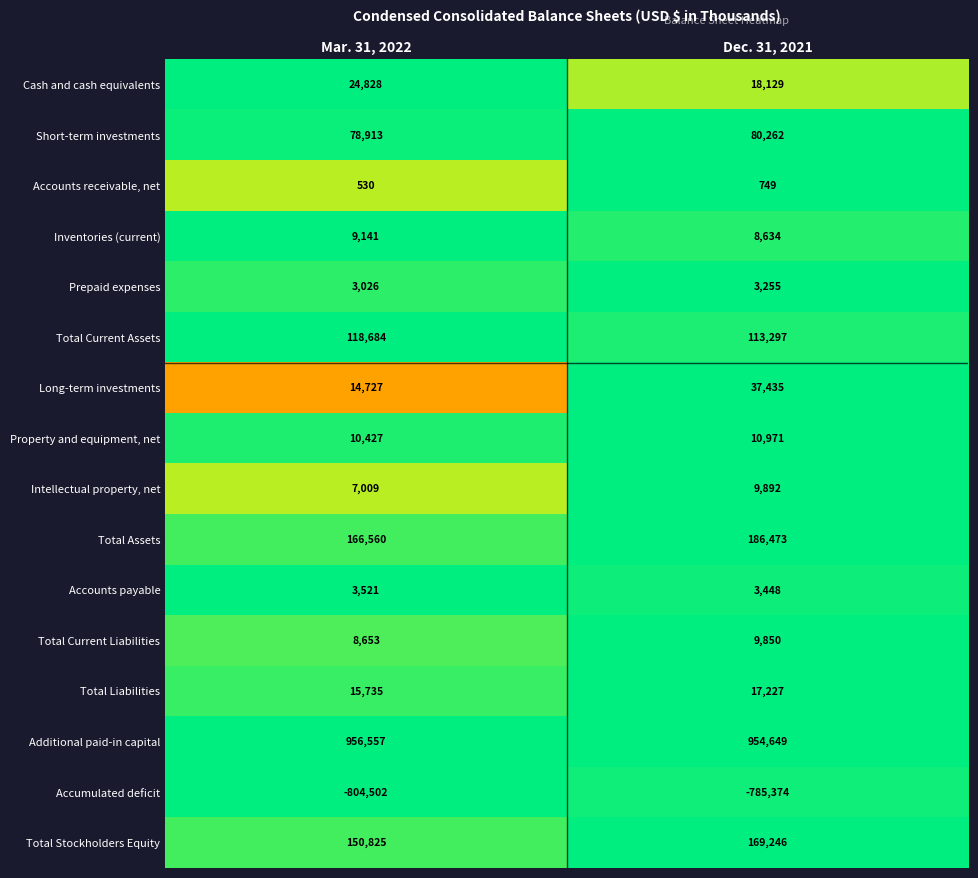

Which series has the largest range (max minus min)?

Long-term investments